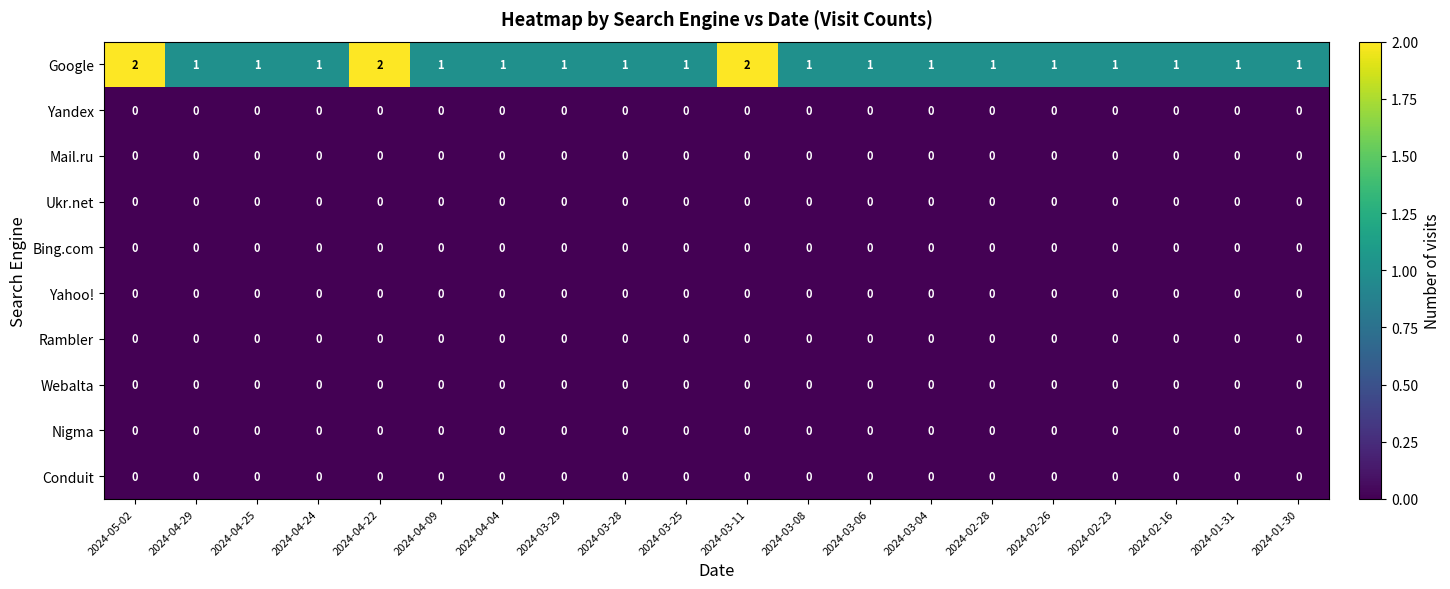

The Mail.ru series shows 0 at 2024-02-23. True or false?

True